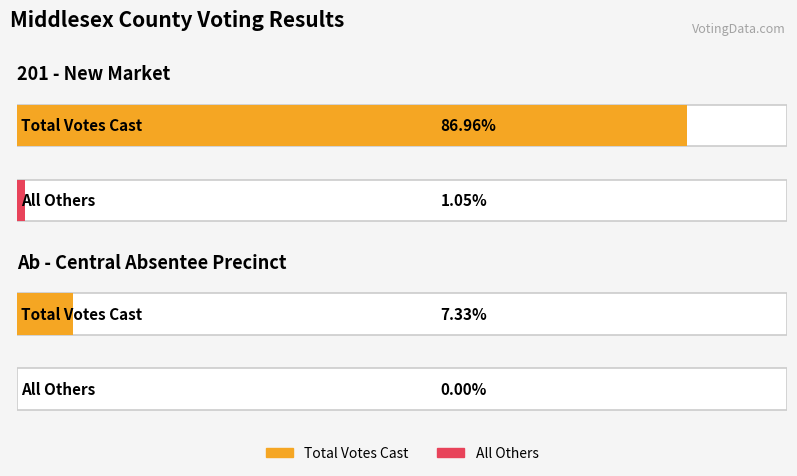

How many categories are shown in the chart?

2